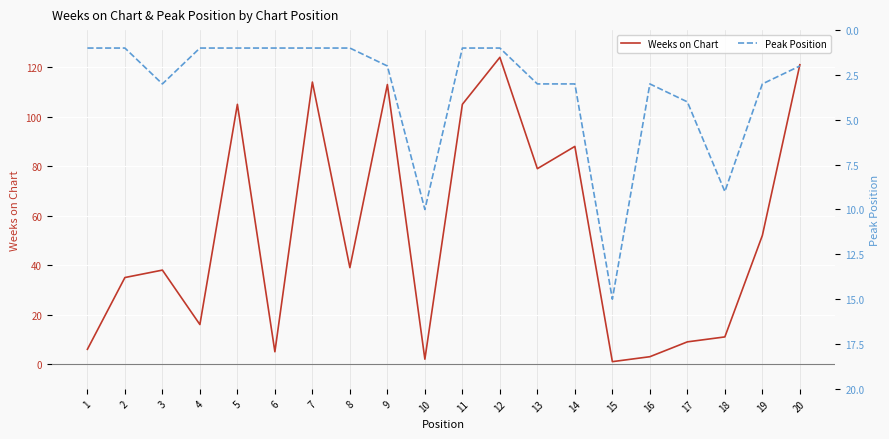

At which category does Weeks on Chart reach its first local valley?

4